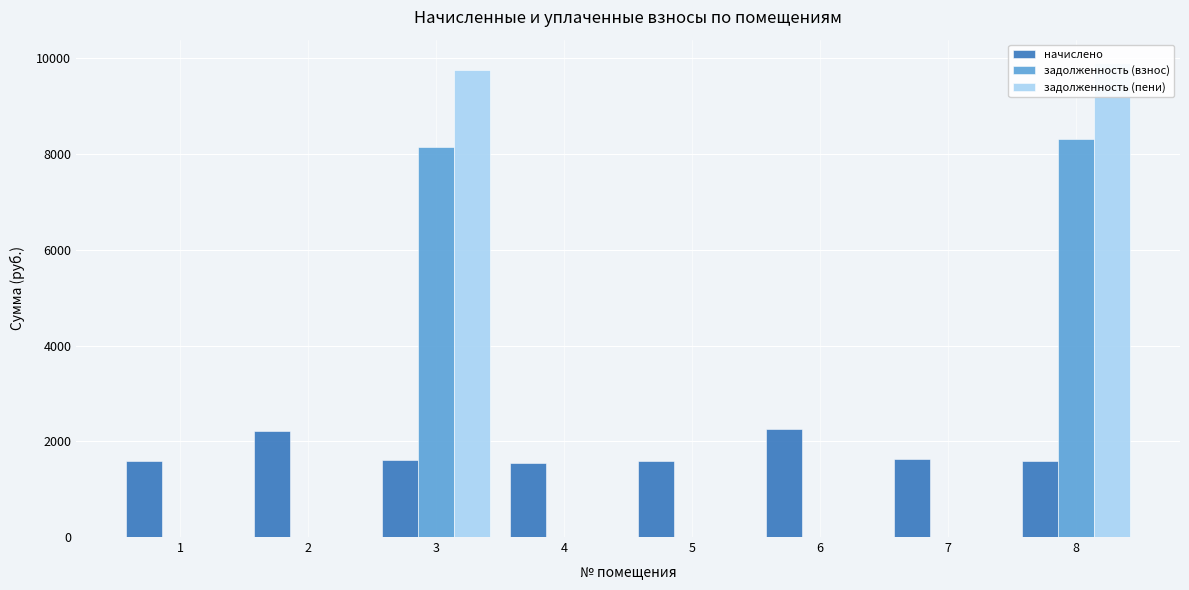

How many positive values does the задолженность (пени) series have?

2